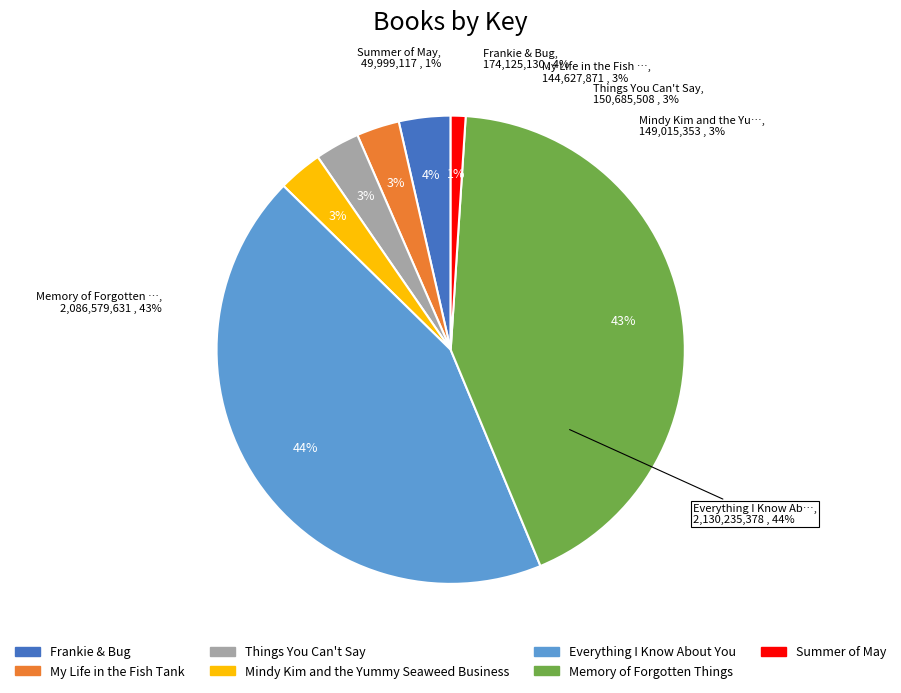

How many slices are in this pie chart?

7